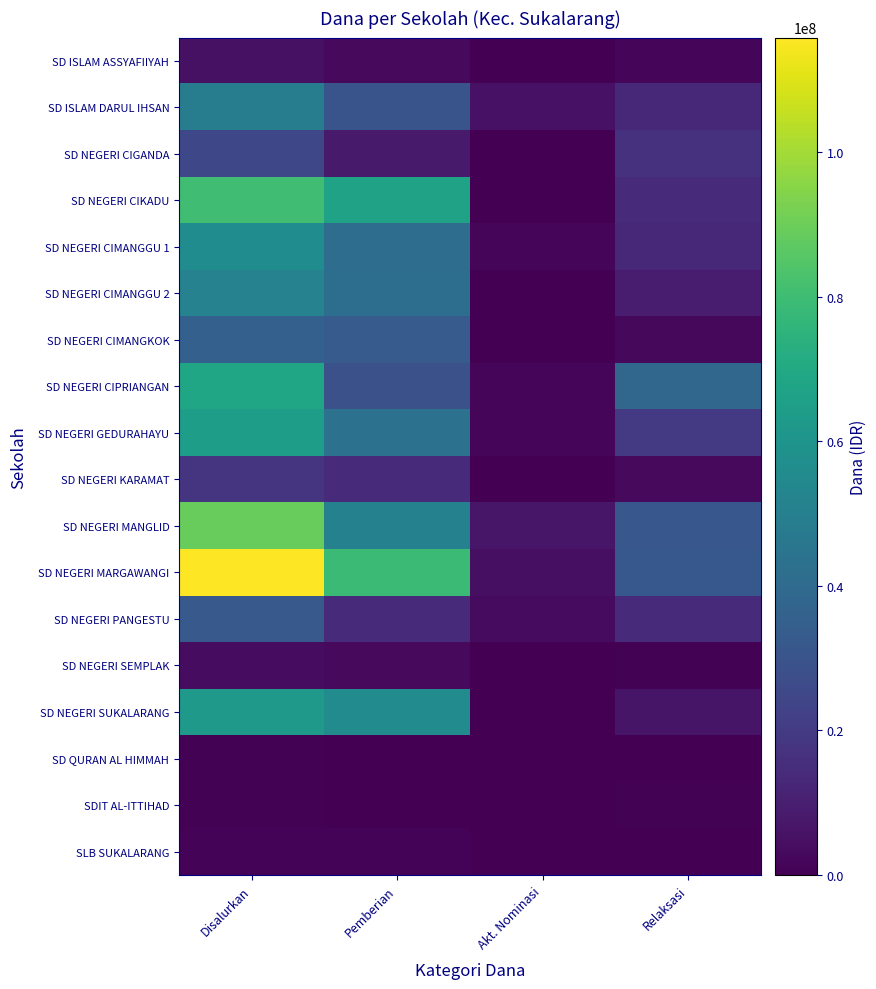

Which category has the lowest value across all series?

Akt. Nominasi